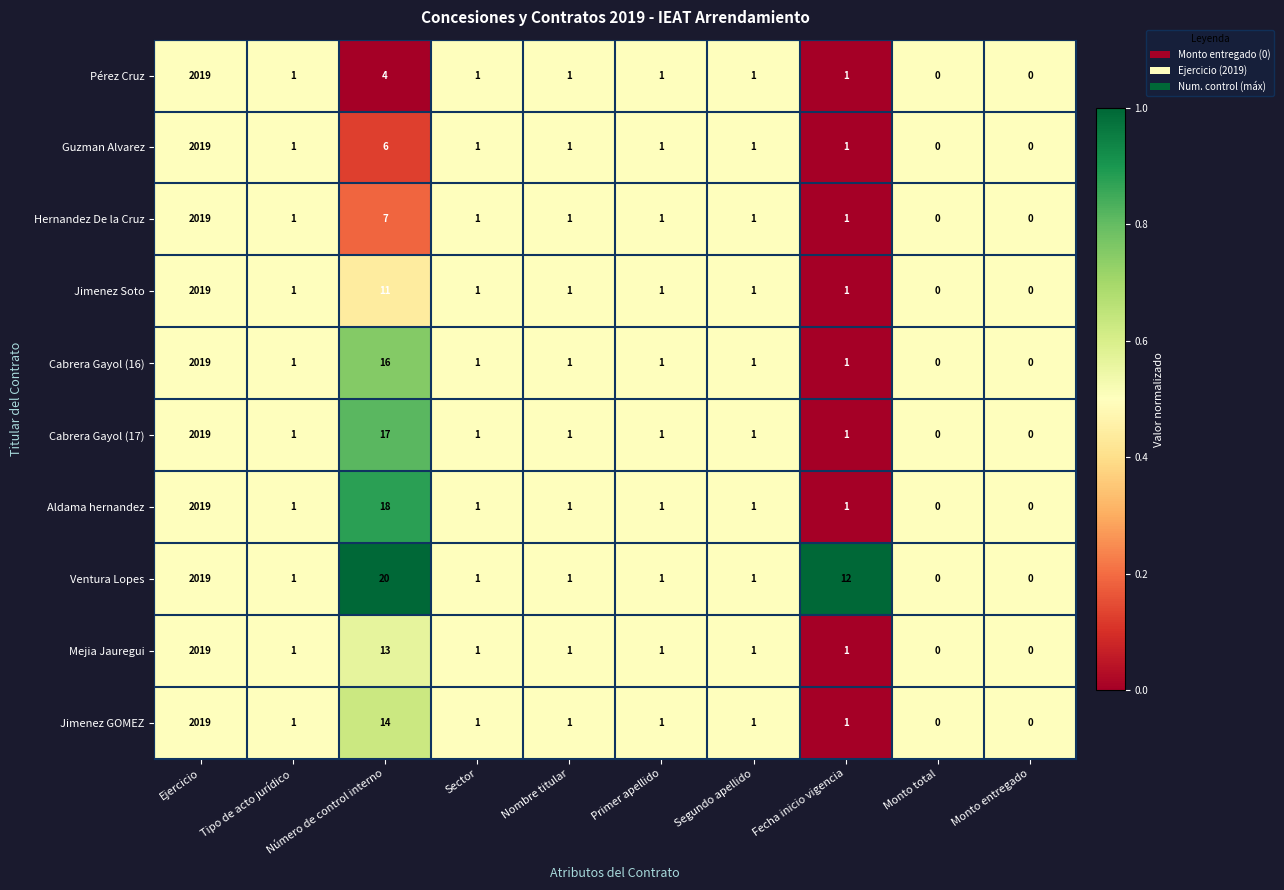

Which category has the highest value across all series?

Ejercicio